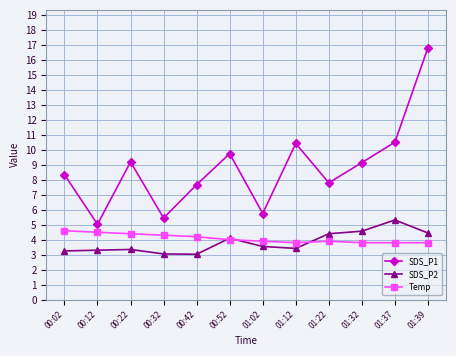

True or false: SDS_P2 has more than 2 interior local peaks.

True